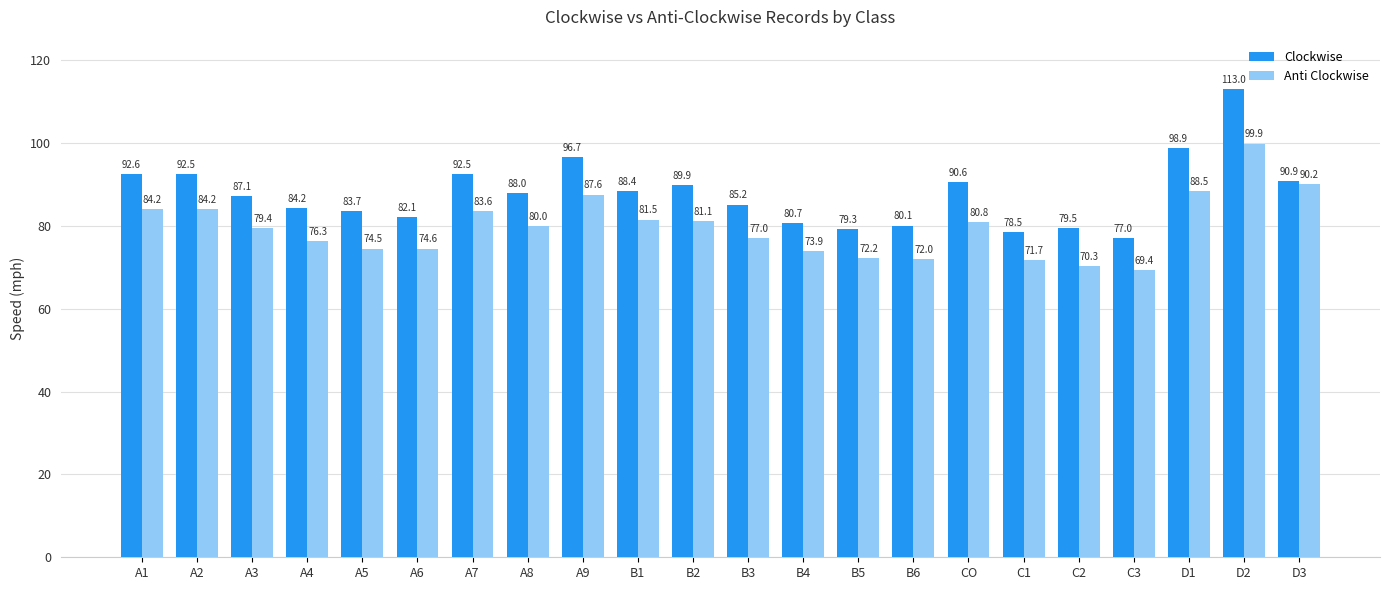

What is the approximate value of Anti Clockwise at D3?

90.2